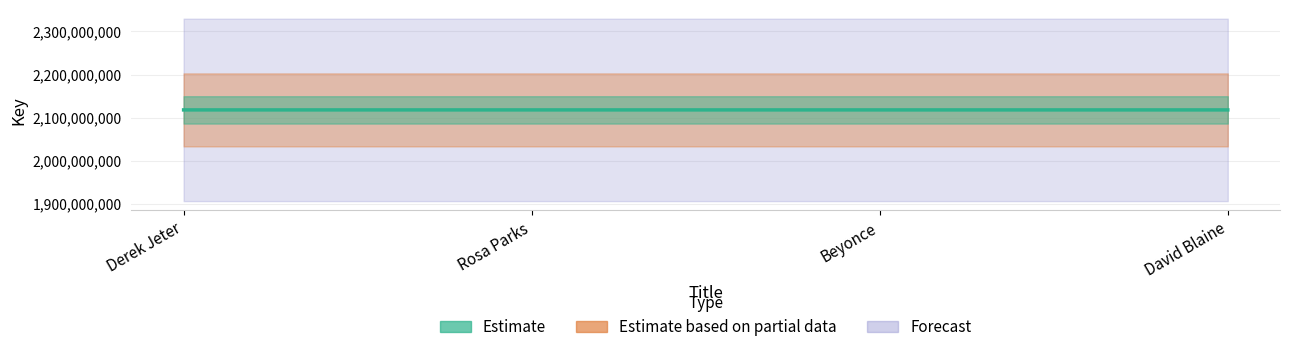

Rank the categories by value from lowest to highest.

Beyonce, David Blaine, Derek Jeter, Rosa Parks